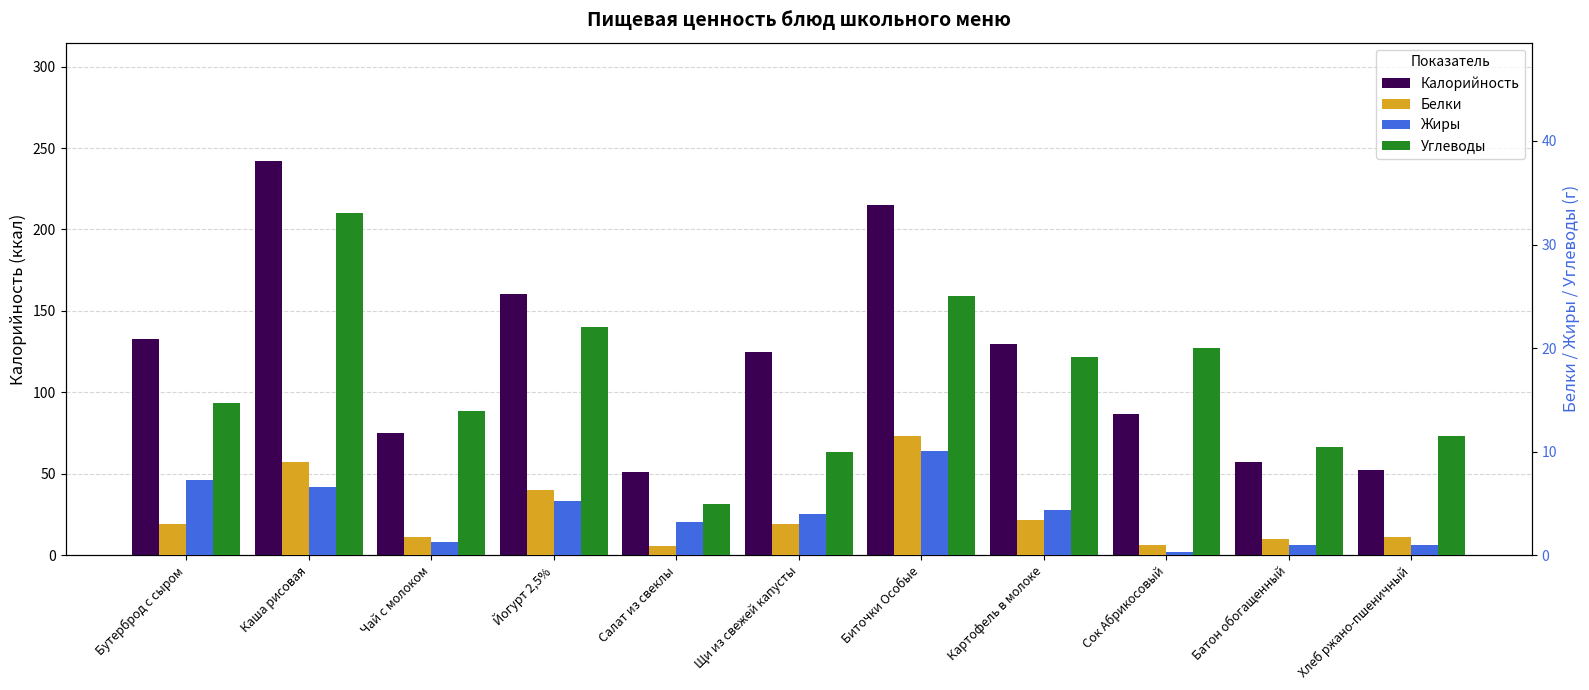

Between Чай с молоком and Йогурт 2,5%, which is larger?

Йогурт 2,5%